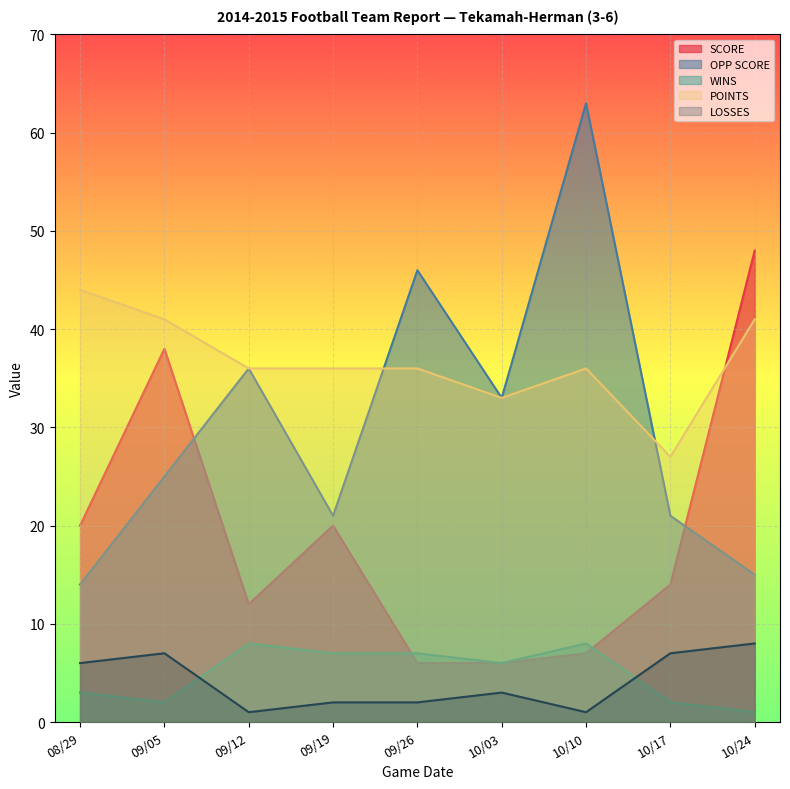

Rank the categories by POINTS value from lowest to highest.

10/17, 10/03, 09/12, 09/19, 09/26, 10/10, 09/05, 10/24, 08/29